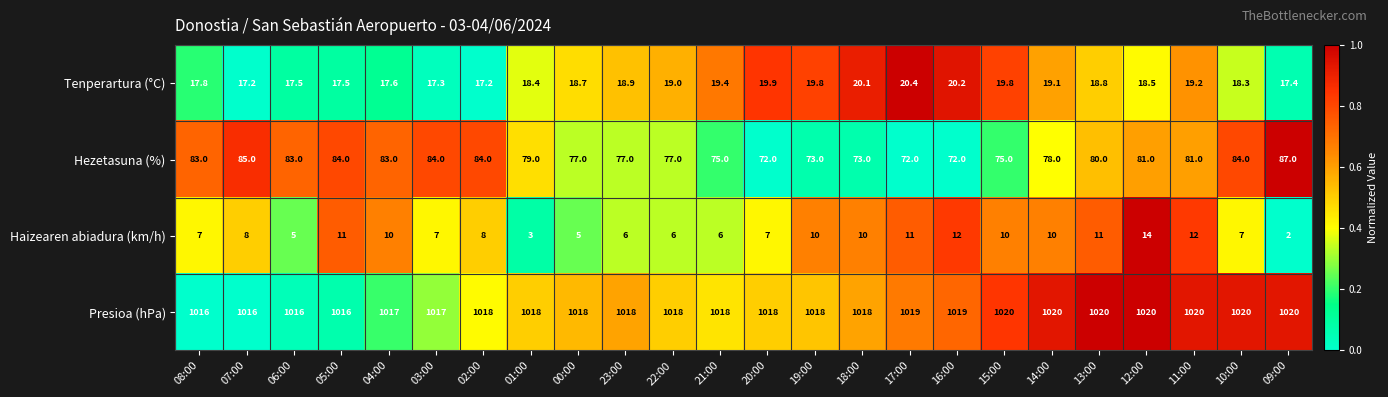

At 18:00, list the series in order from smallest to largest.

Haizearen abiadura (km/h), Tenperartura (°C), Hezetasuna (%), Presioa (hPa)